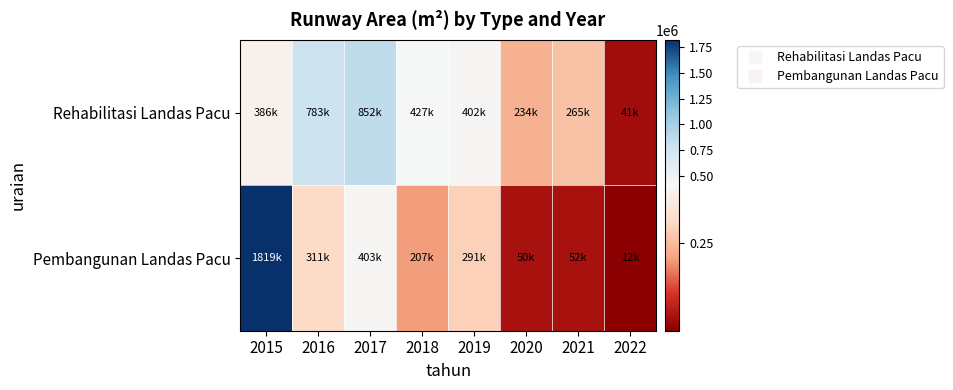

Which series has the largest range (max minus min)?

Pembangunan Landas Pacu